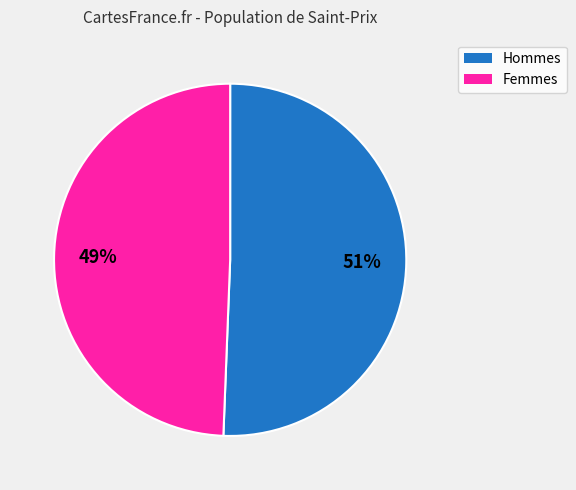

How many slices are in this pie chart?

2